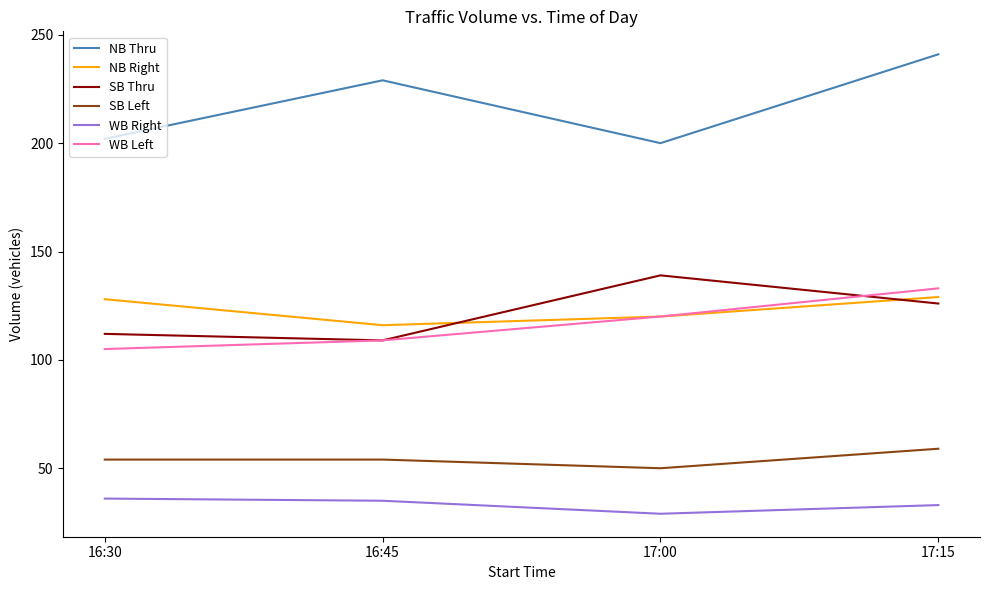

The NB Right series shows 220 at 17:15. True or false?

False